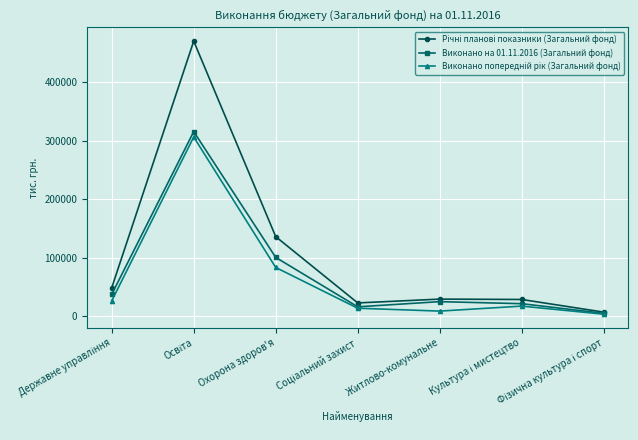

Does the chart have visible grid lines?

Yes